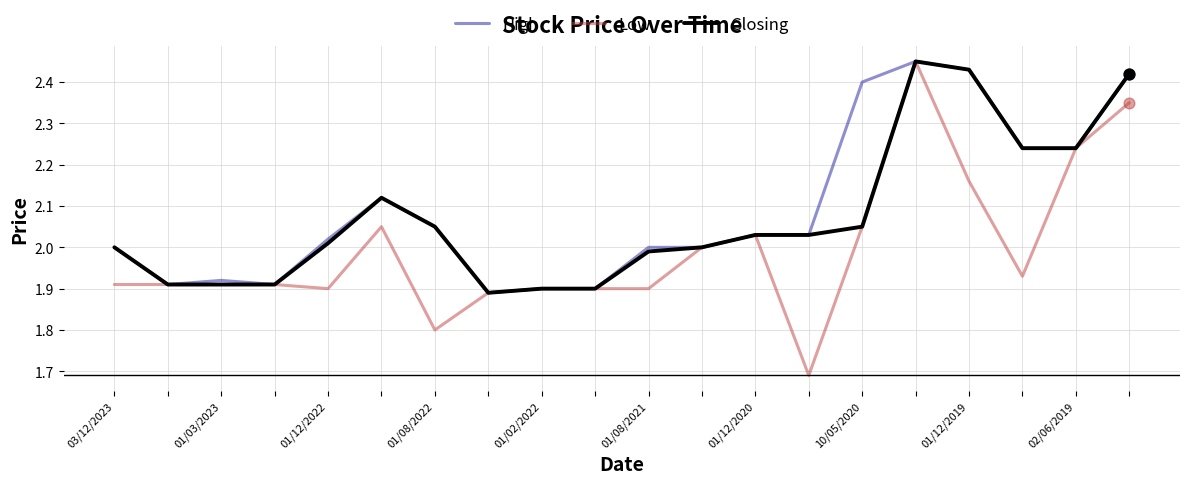

Which series has the widest spread of values?

Low